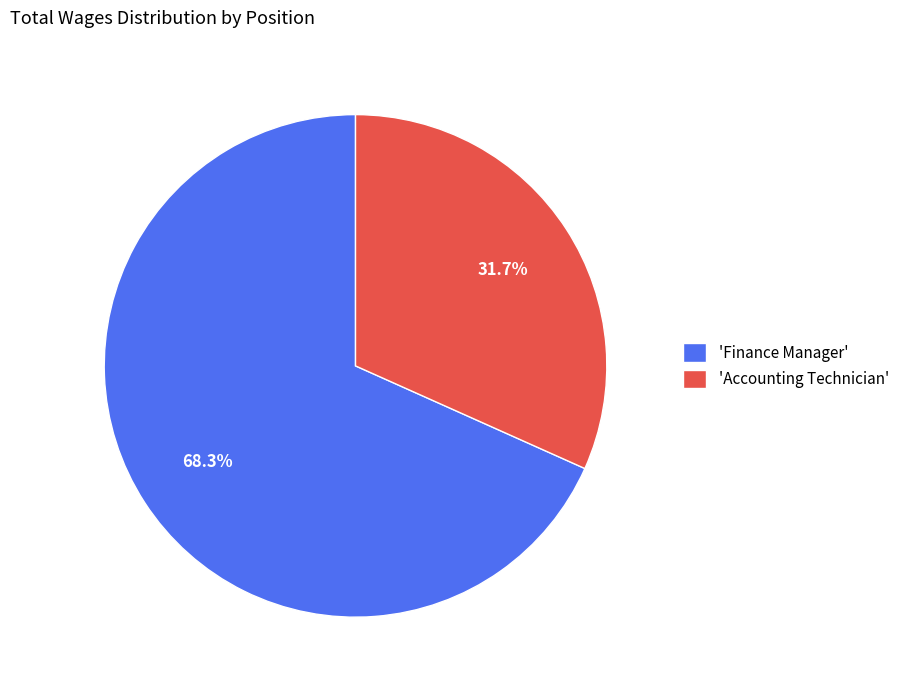

What is the largest slice in the pie chart?

'Finance Manager'